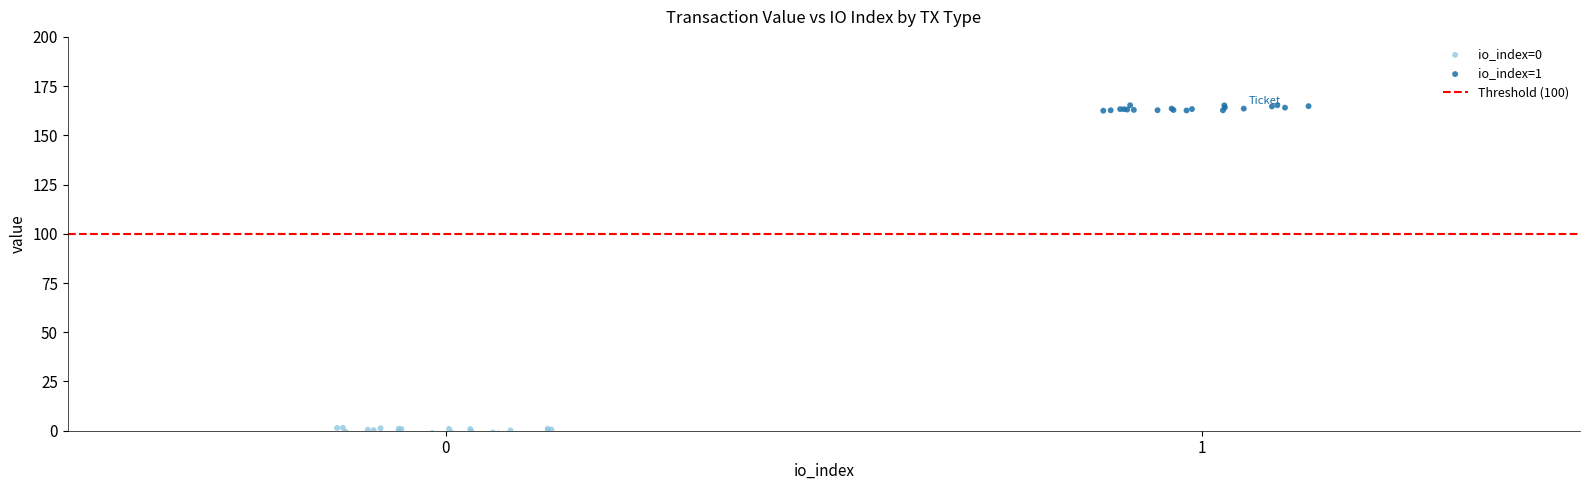

Which series reaches the maximum Y coordinate?

io_index=1